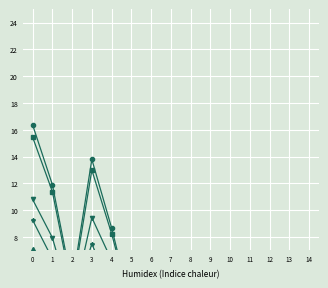

How many categories are shown in the chart?

15